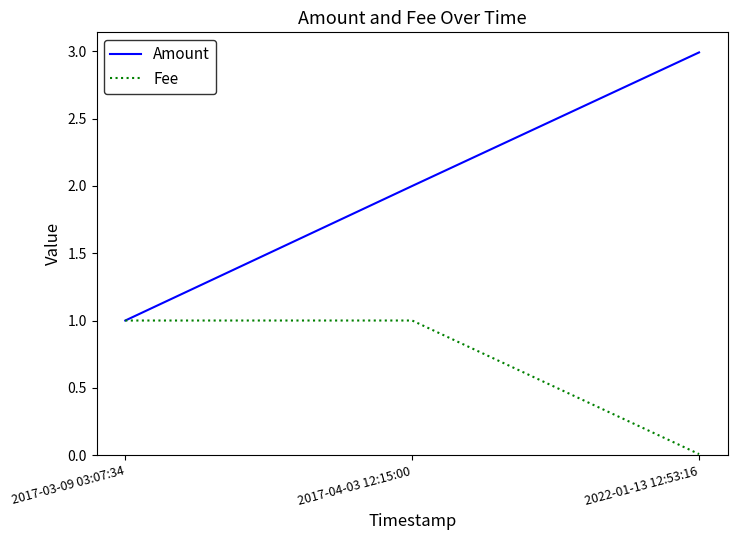

Between 2017-03-09 03:07:34 and 2017-04-03 12:15:00, which series saw the biggest shift?

Amount